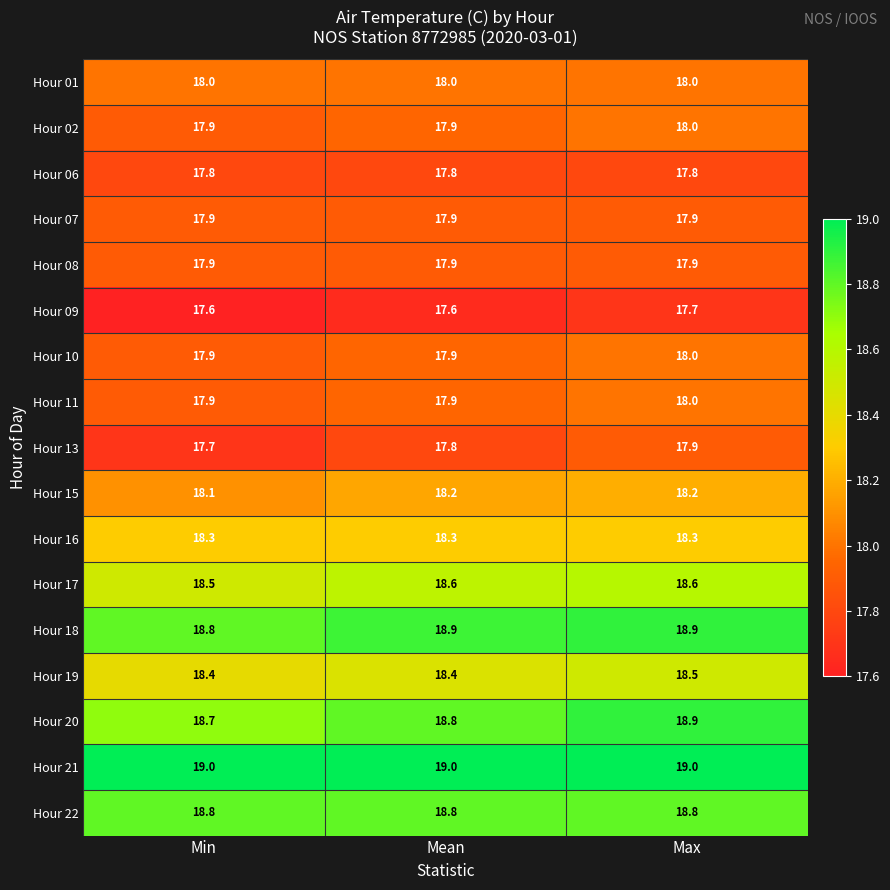

What is the difference between the highest and lowest values at Min?

1.4